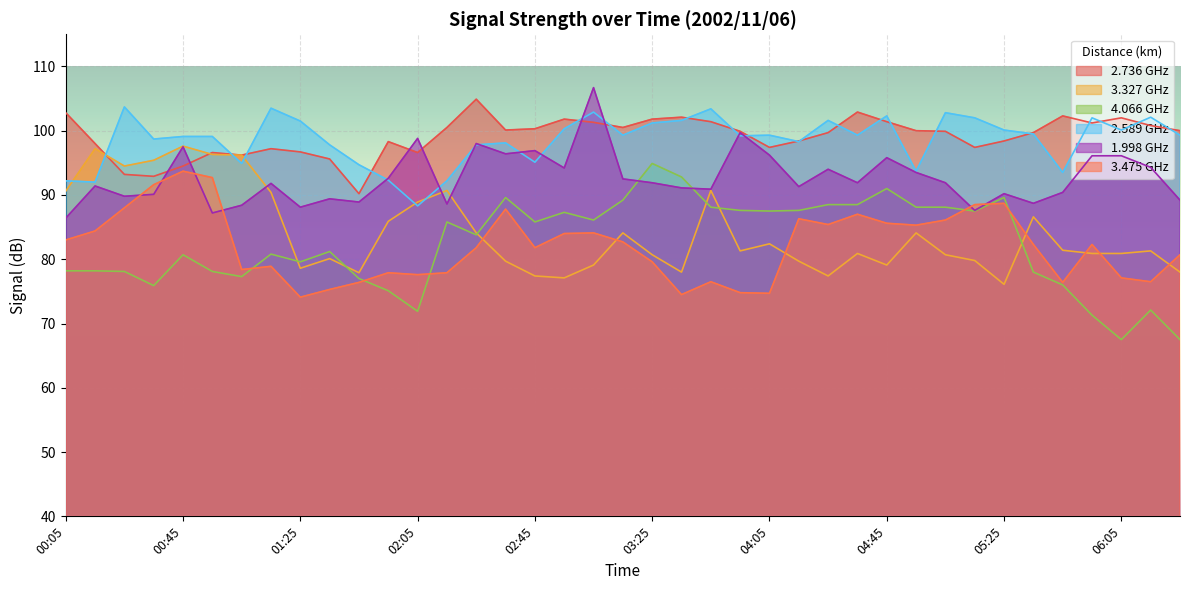

What is the label of the 32nd point from the right?

01:15